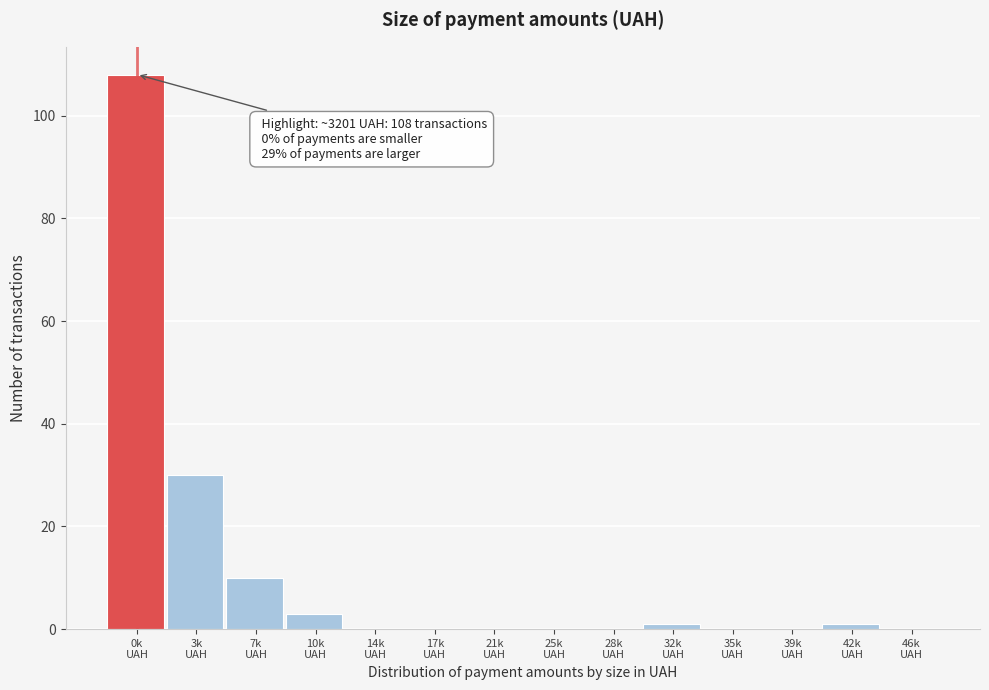

What is the sum of all values?

153